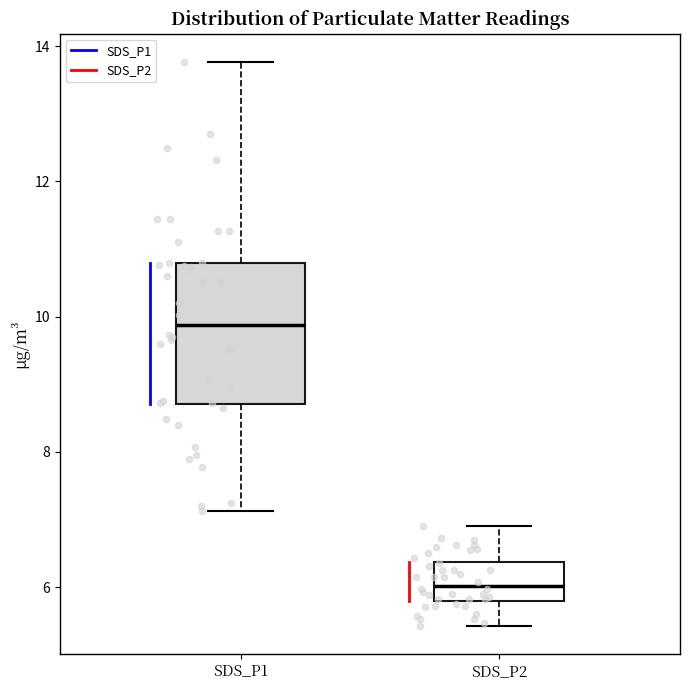

Which box's median line is the highest?

SDS_P1